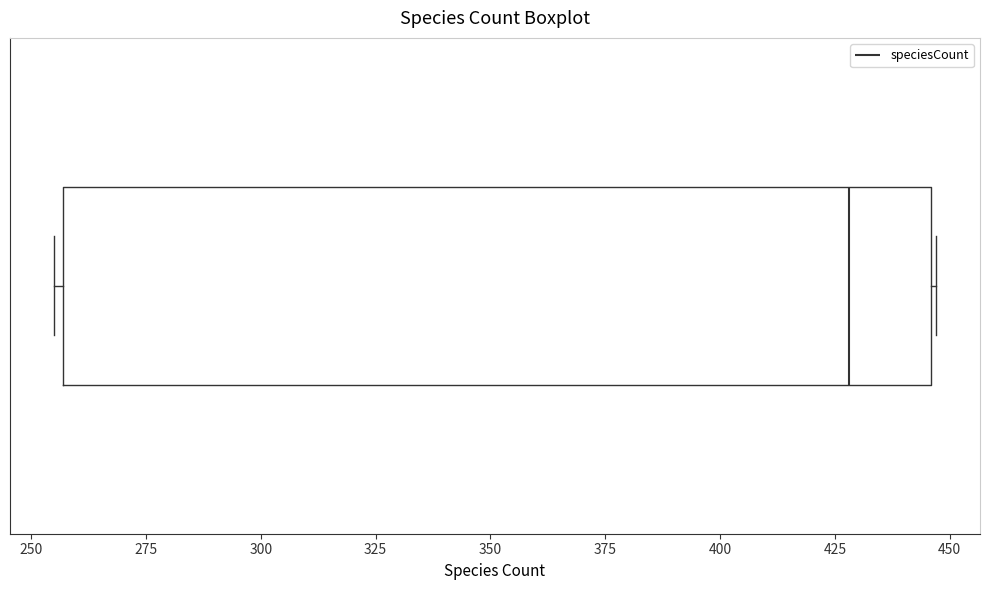

Transcribe this box plot: give where the median line is, the range the box spans, and where the two whiskers end, as read against the x-axis. The values are not printed on the chart, so give them approximately, as read against the axis.

median 430, box 255 to 445, whiskers 255 (just left of the box's left edge) to 445